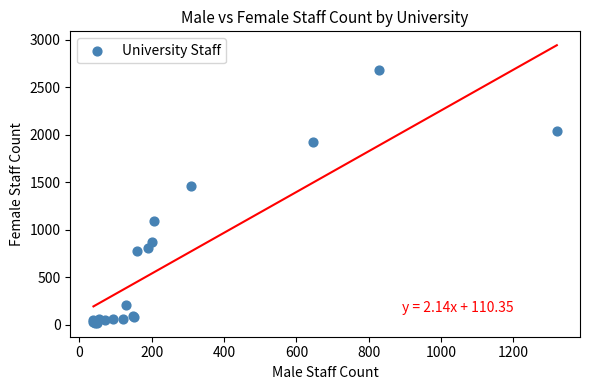

What Y value in the scatter plot is closest to 1350?

1457